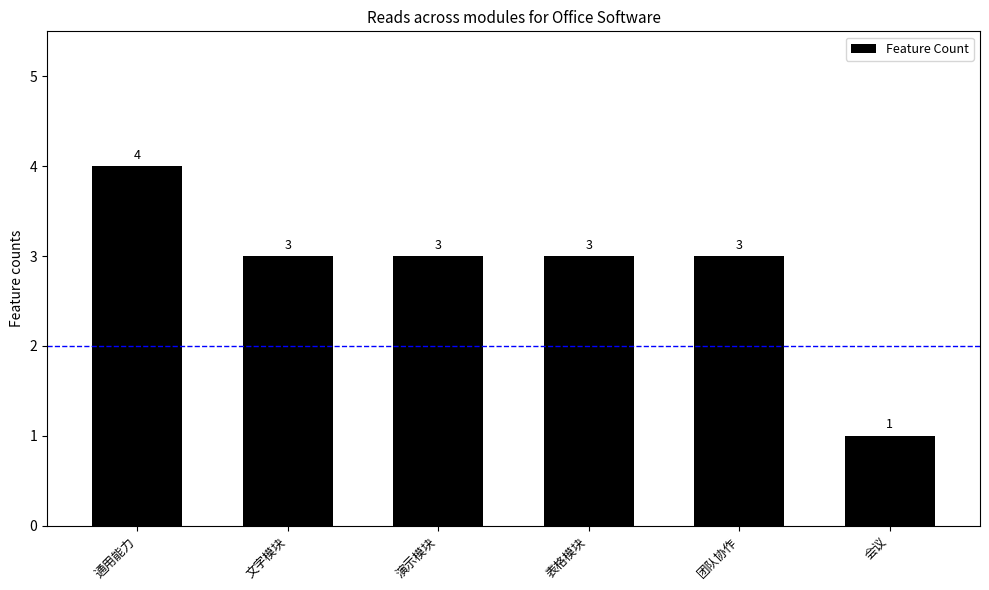

Does the chart contain stacked bars?

No